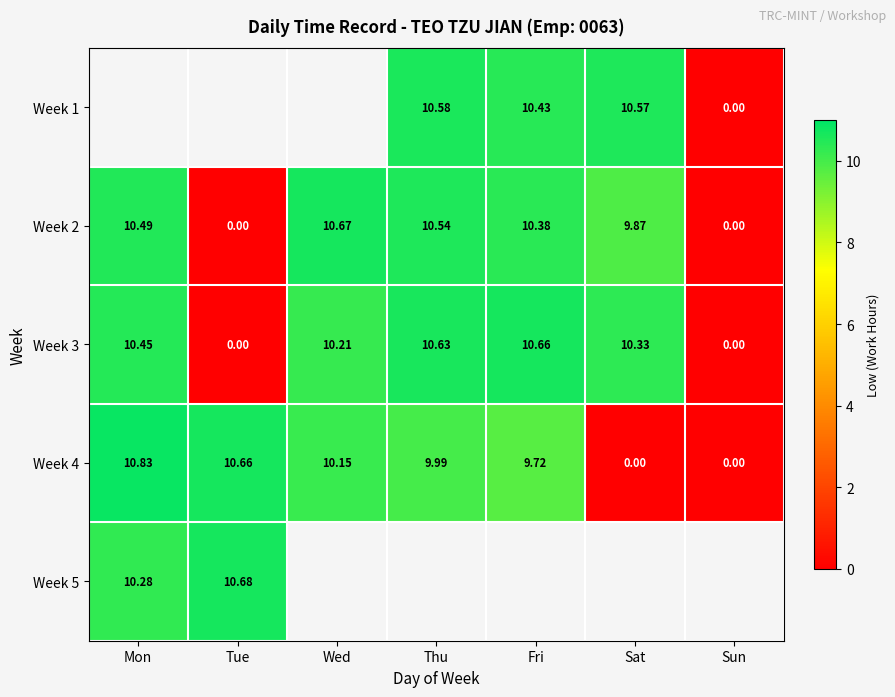

Is the value of Week 2 at Wed greater than the value of Week 4 at Fri?

Yes